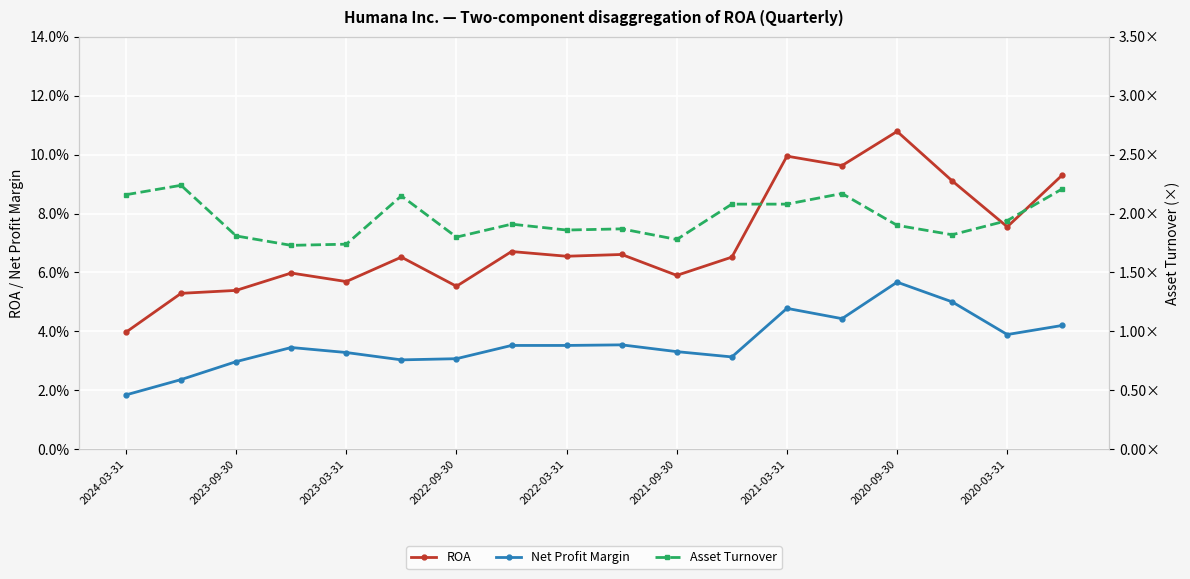

Which series has the largest total across all categories?

Asset Turnover